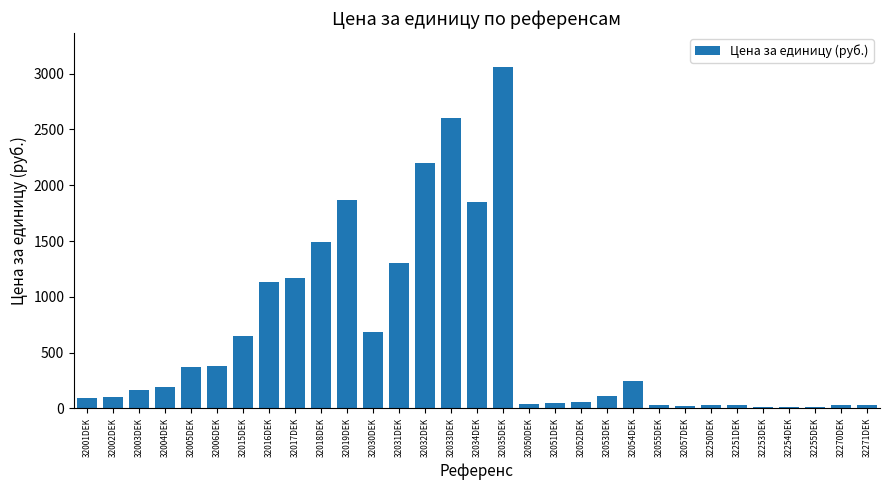

What is the sum of the values at 32034DEK and 32255DEK?

1860.3